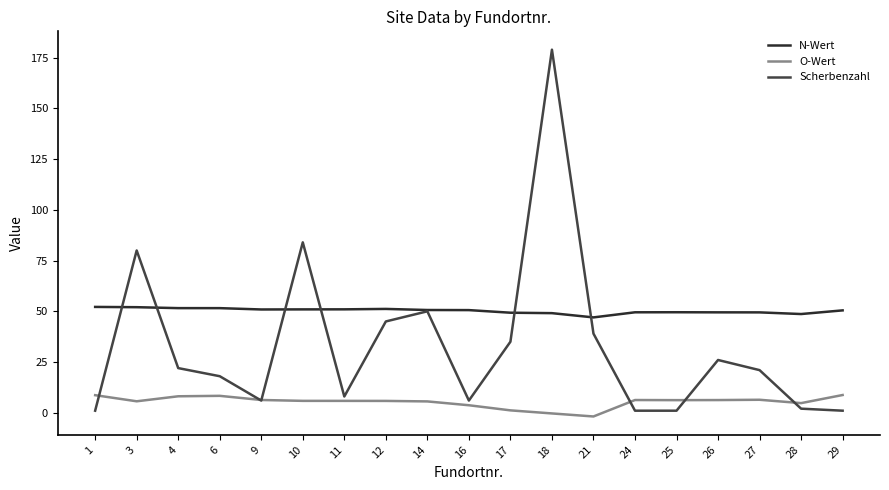

What is the difference between the second highest and minimum values in the N-Wert series?

5.0